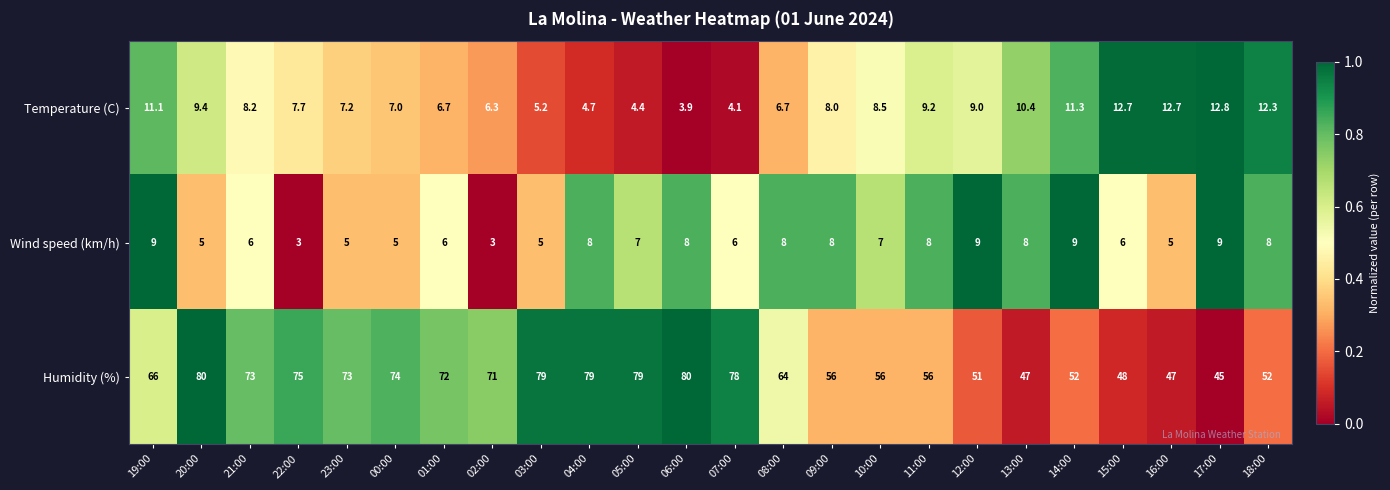

Which series has the largest range (max minus min)?

Humidity (%)